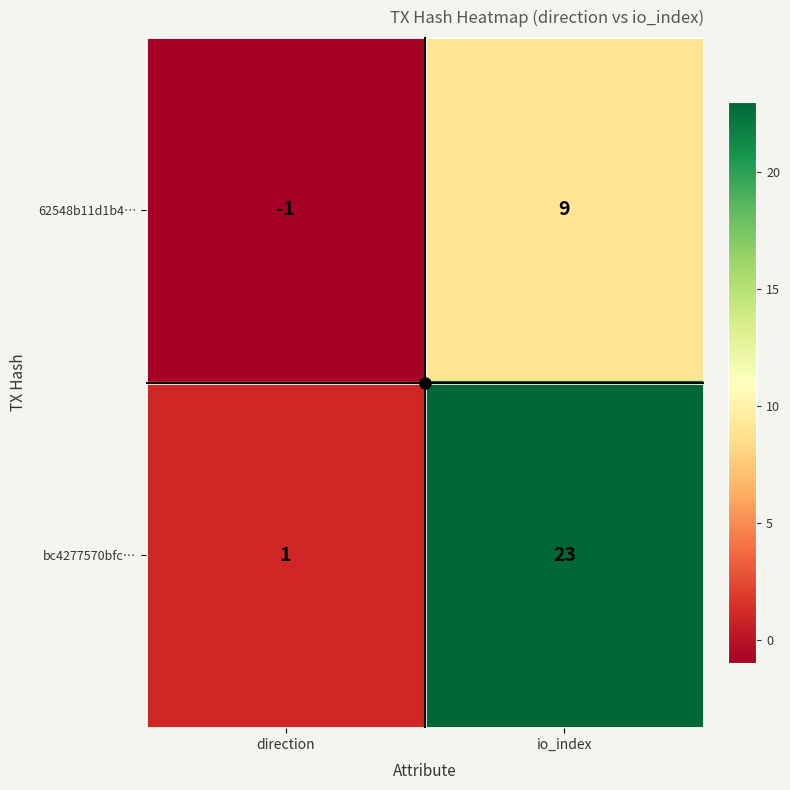

At how many categories does at least one series exceed 9?

1